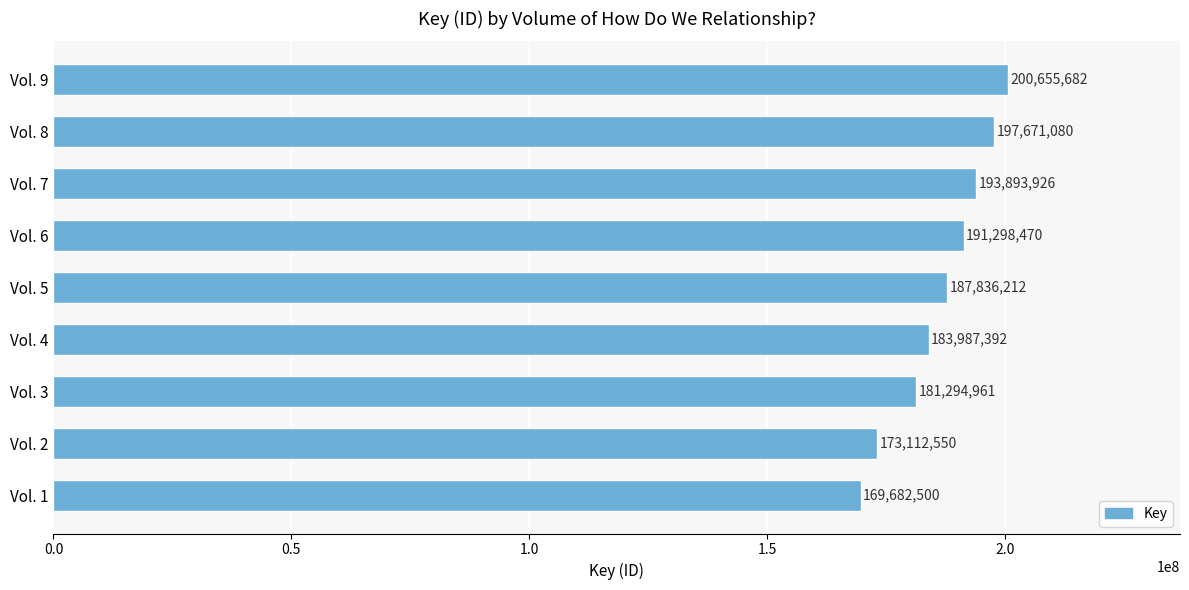

Reading top to bottom, what are all the values shown in this chart?

Vol. 9=200655682	Vol. 8=197671080	Vol. 7=193893926	Vol. 6=191298470	Vol. 5=187836212	Vol. 4=183987392	Vol. 3=181294961	Vol. 2=173112550	Vol. 1=169682500